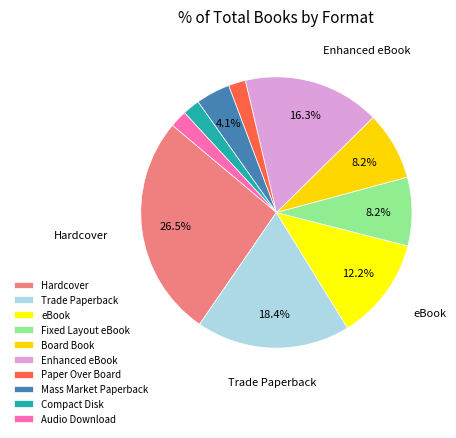

Which category has the biggest portion of the pie?

Hardcover